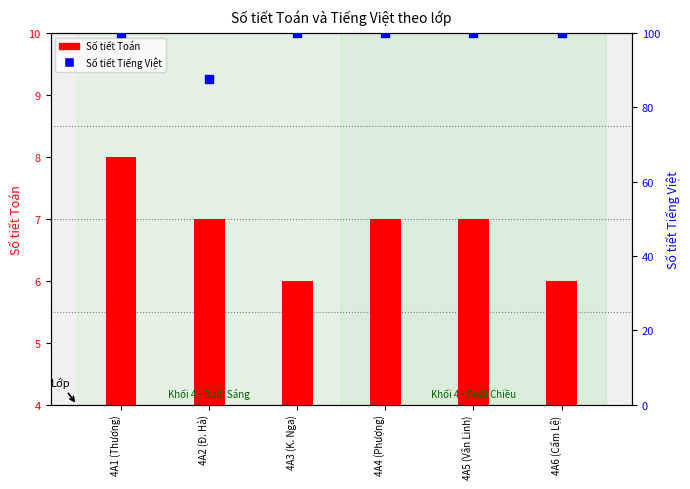

Is the value of Số tiết Tiếng Việt at 4A2 (Đ. Hà) greater than the value of Số tiết Toán at 4A2 (Đ. Hà)?

Yes